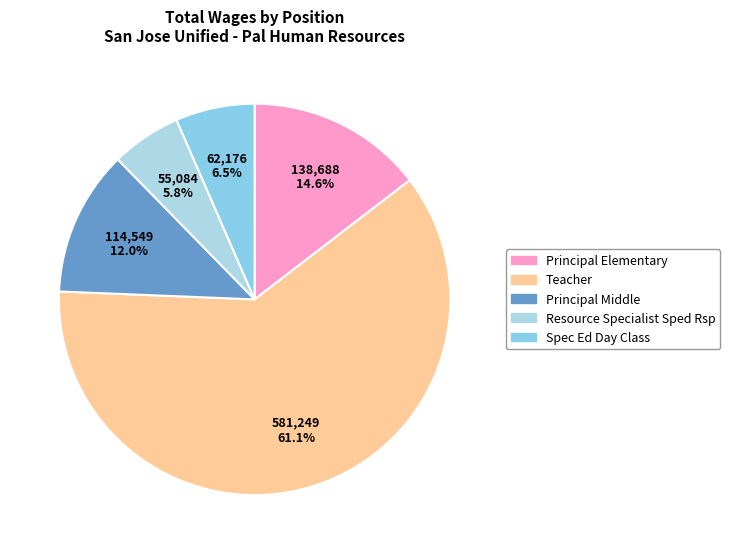

How much of the chart is everything except Principal Elementary?

85.4%